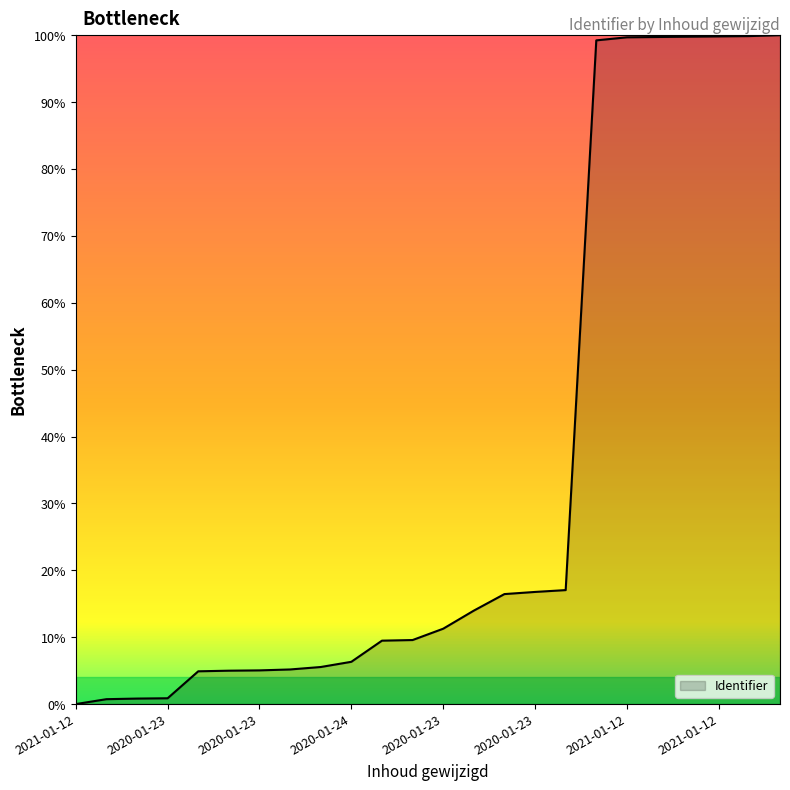

Is this an area chart (filled region under the line)?

Yes